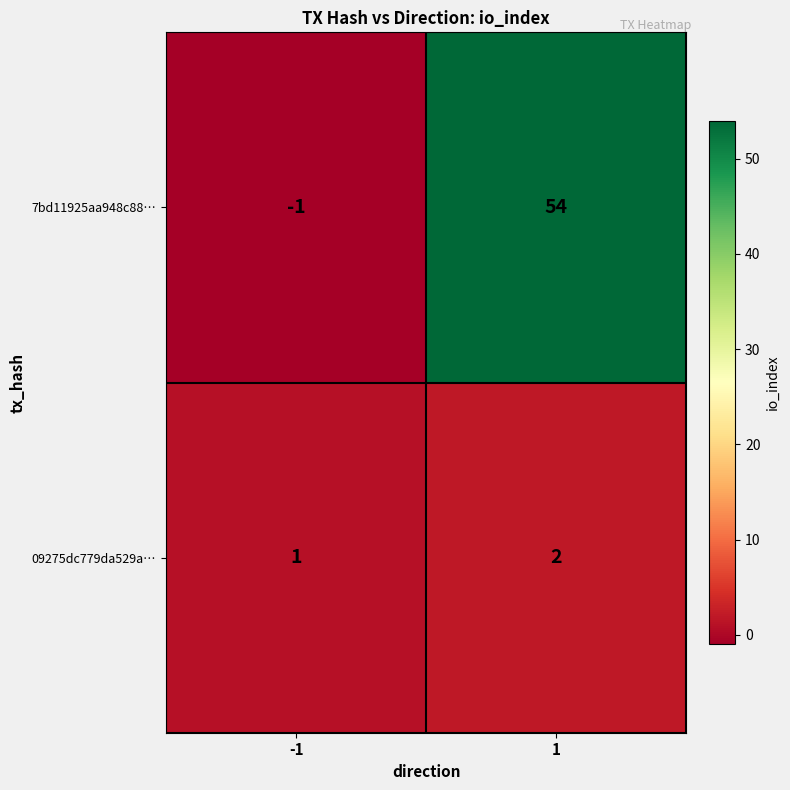

Rank the series by their average value, from highest to lowest.

7bd11925aa948c88…, 09275dc779da529a…